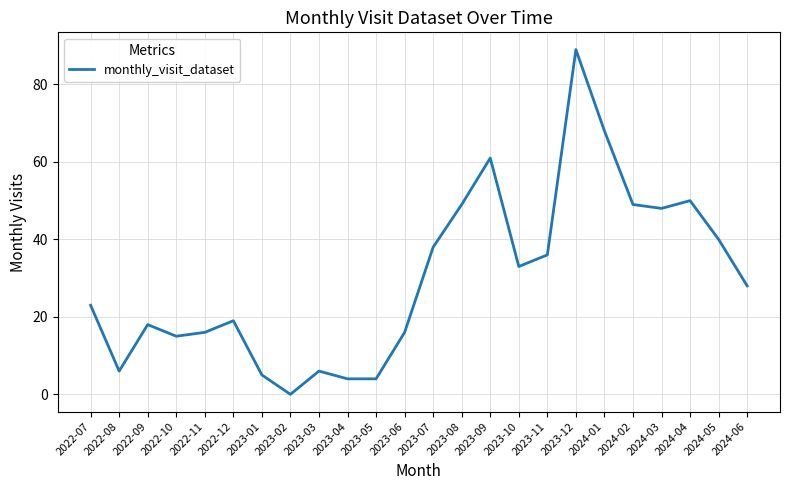

How many lines are shown in the chart?

1